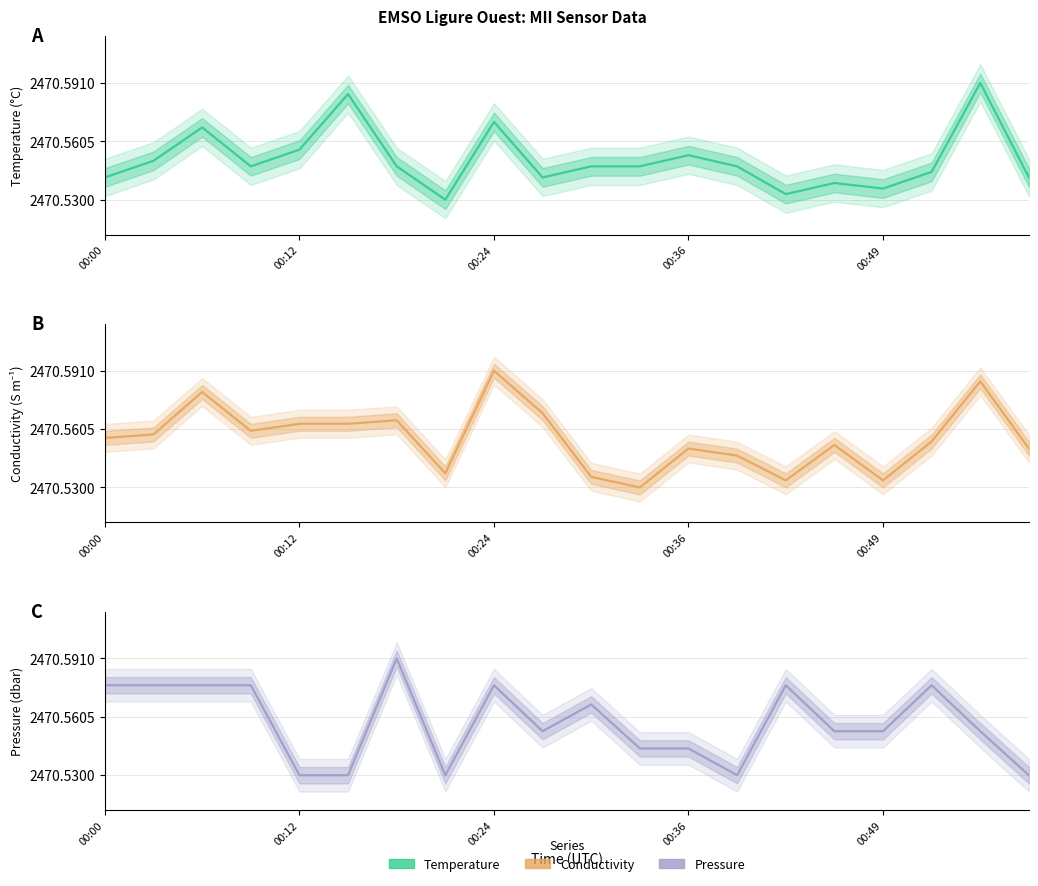

After their last crossing, which series has the higher values: Conductivity or Pressure?

Conductivity